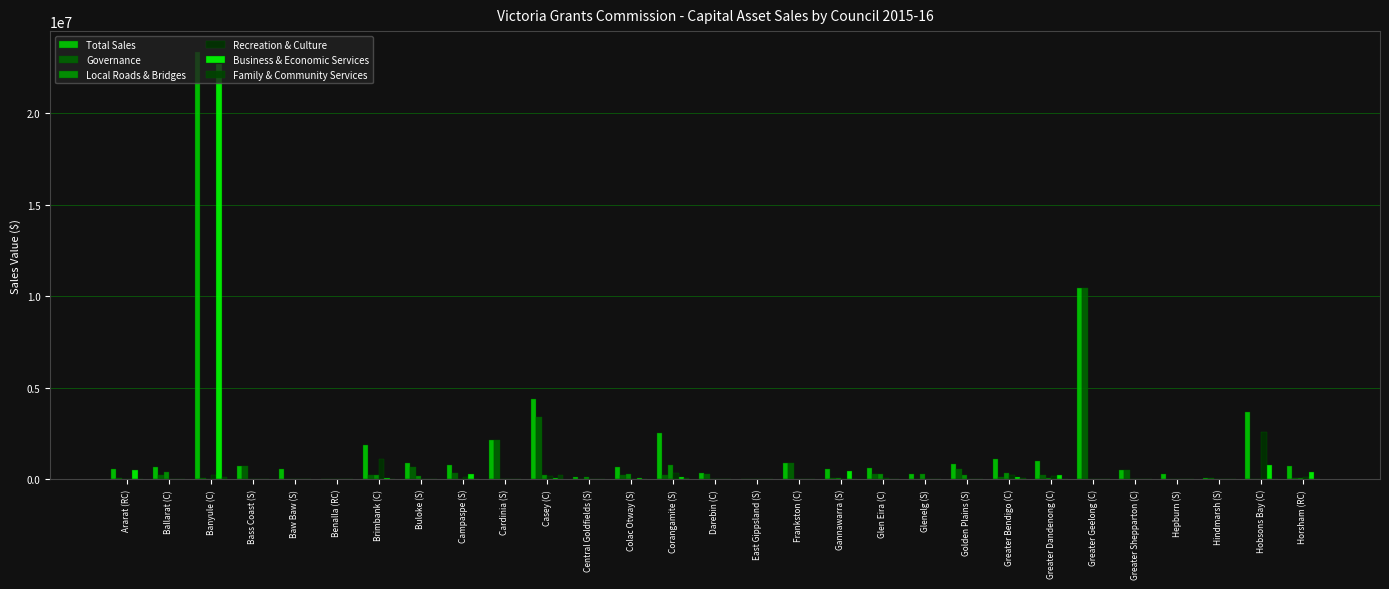

How many groups of bars are there?

29